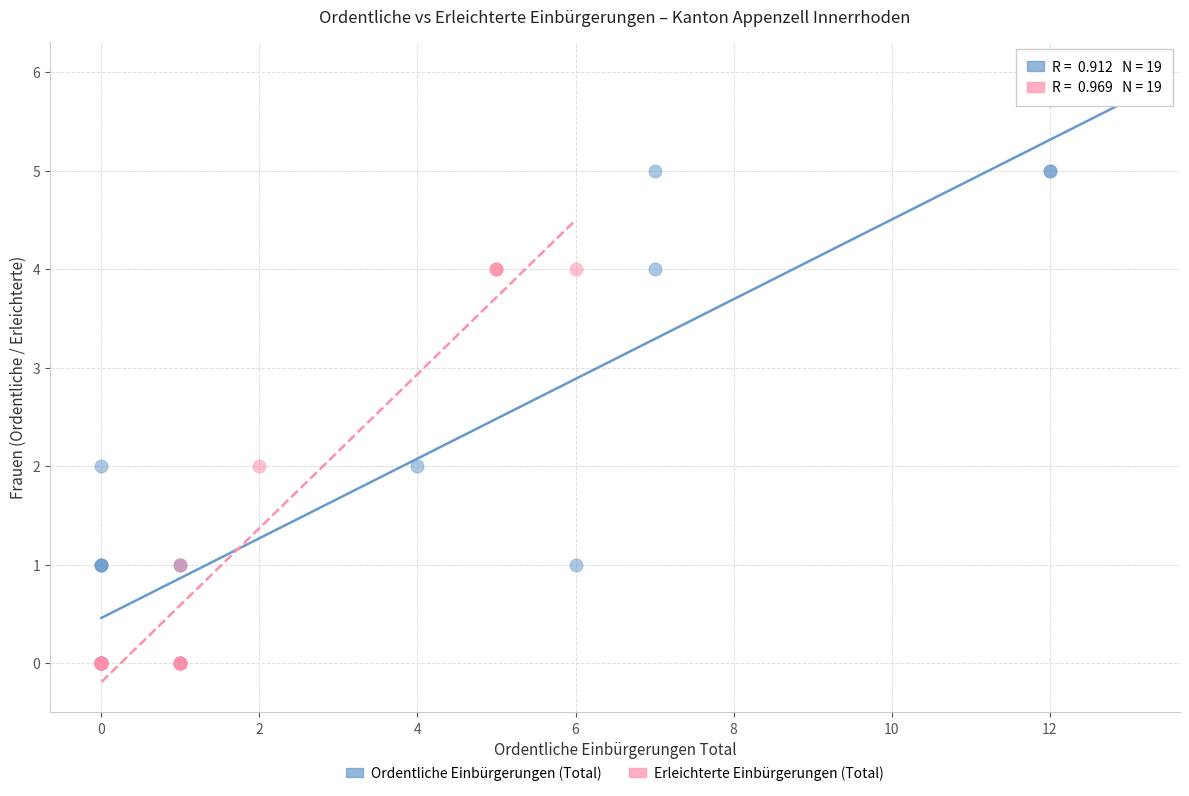

What are all the series names shown in the legend?

Ordentliche Einbürgerungen (Total), Erleichterte Einbürgerungen (Total)